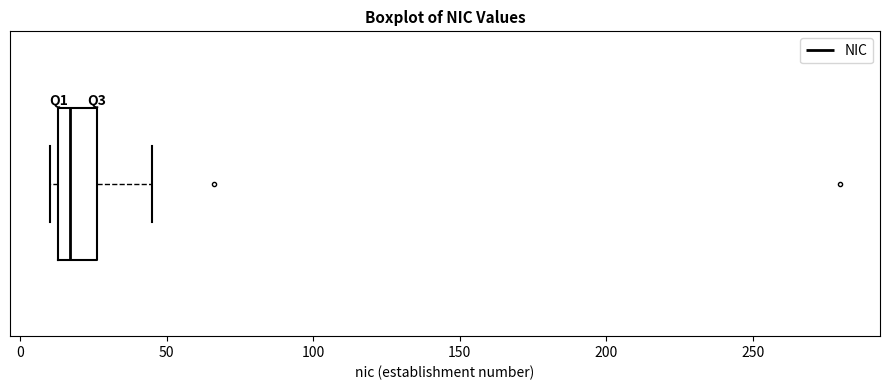

Read this box plot against the x-axis: the position of the median line, the range covered by the box, and the ends of both whiskers. The values are not printed on the chart, so give them approximately, as read against the axis.

median 15 (just right of the box's left edge), box 15 to 25, whiskers 10 to 45